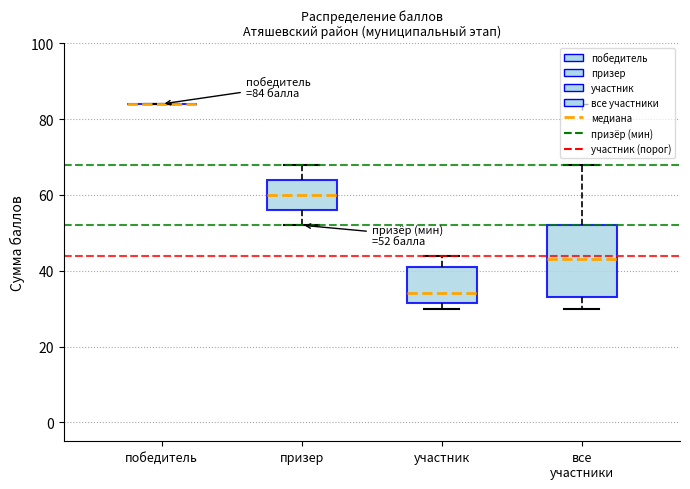

Comparing the boxes themselves (not the whiskers), which one is the tallest?

все участники